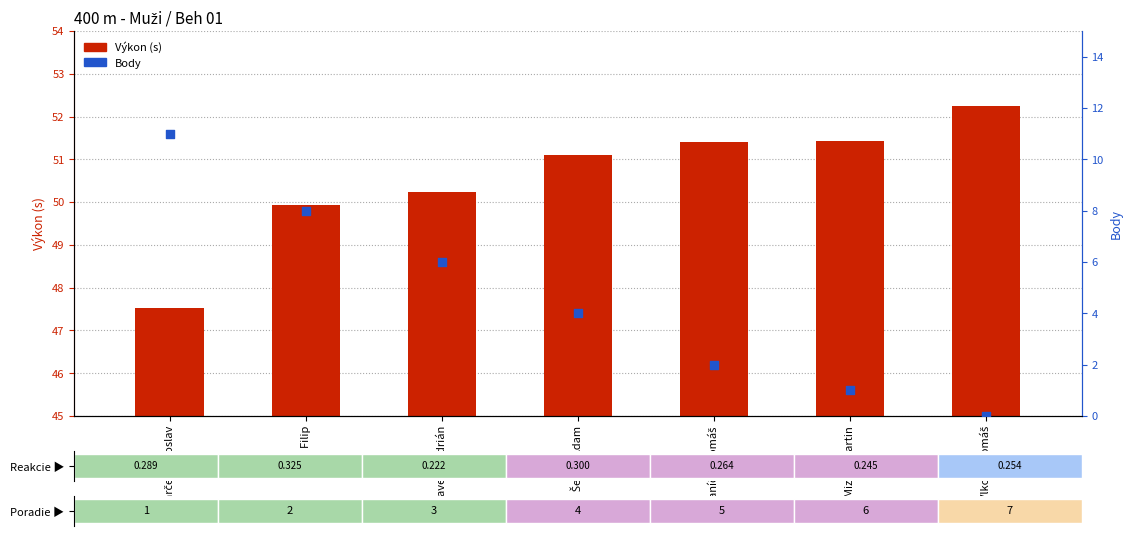

What are all the series names shown in the legend?

Výkon (s), Body